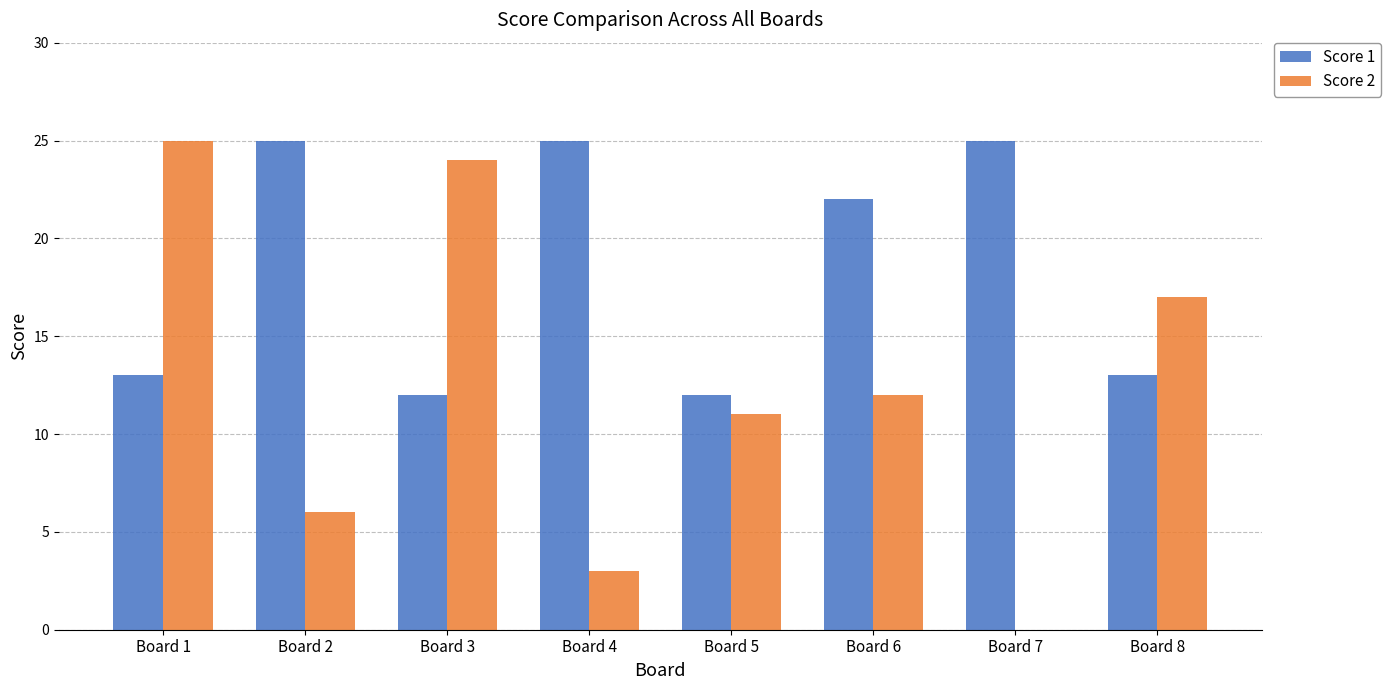

Where does the Score 2 series first go above 12?

Board 1